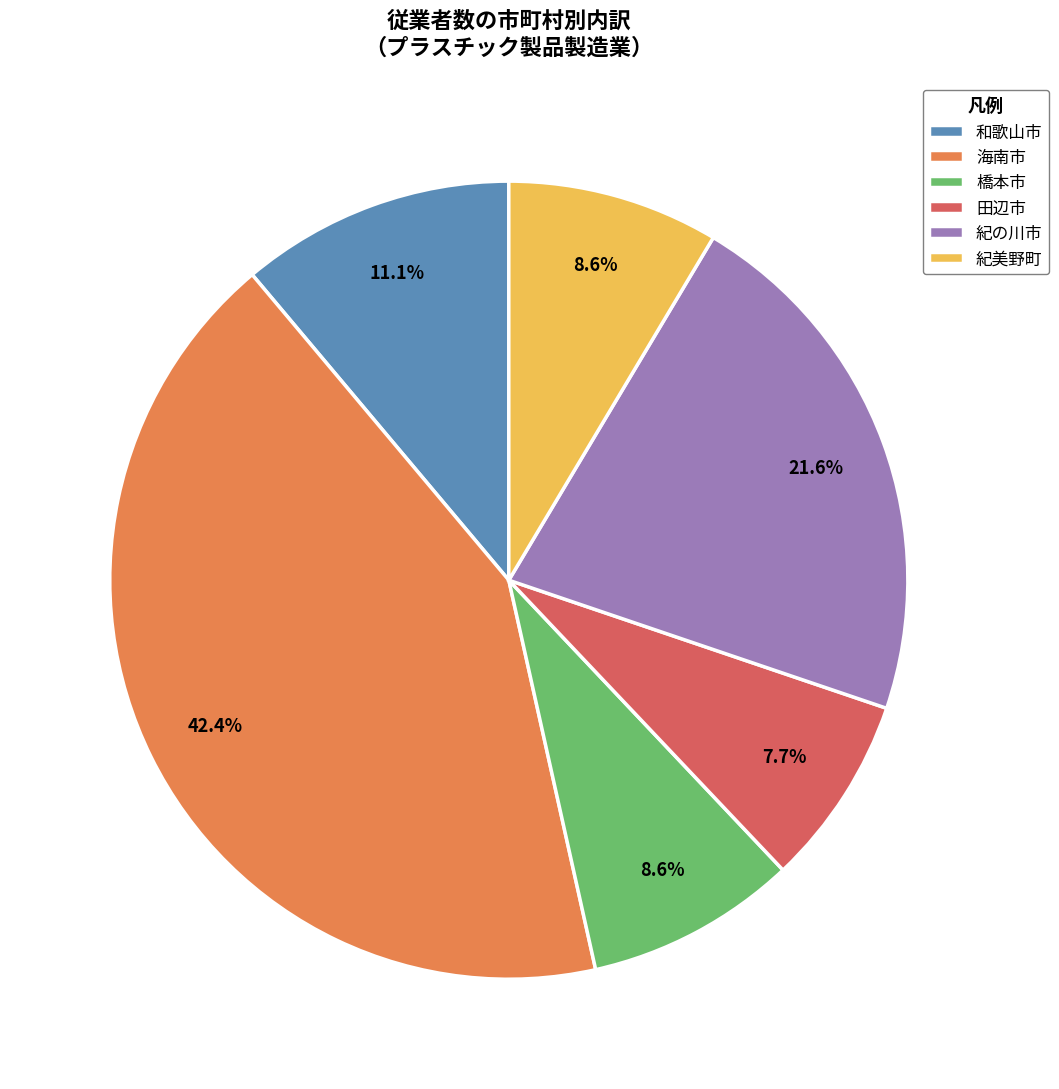

Is it true that 和歌山市 is 11% of the pie?

True